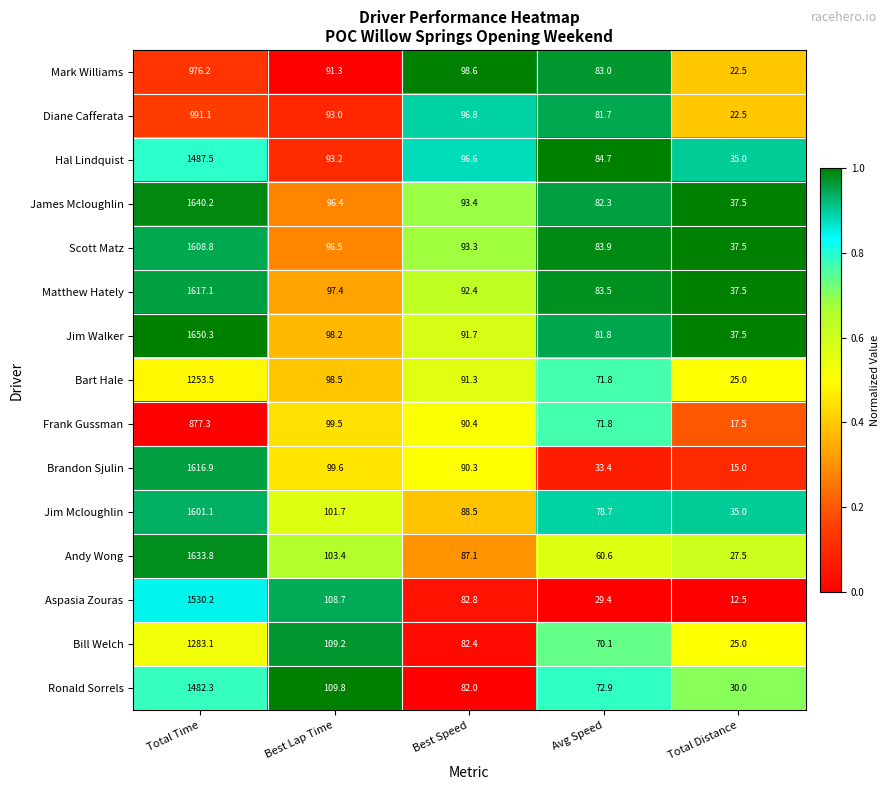

What is the minimum value shown in the chart?

12.5